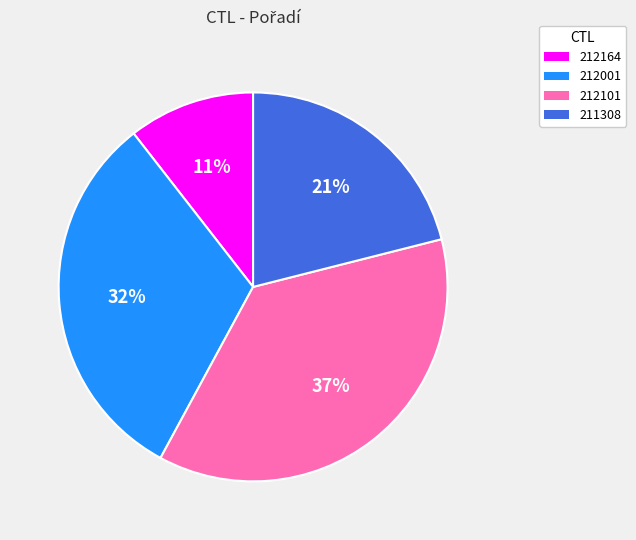

Count the number of slices in the pie.

4